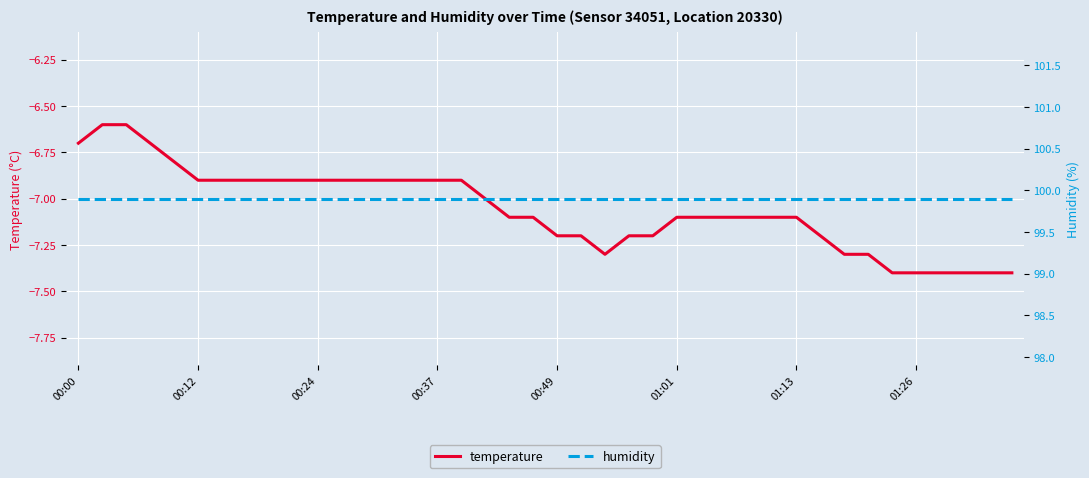

What are all the series names shown in the legend?

temperature, humidity